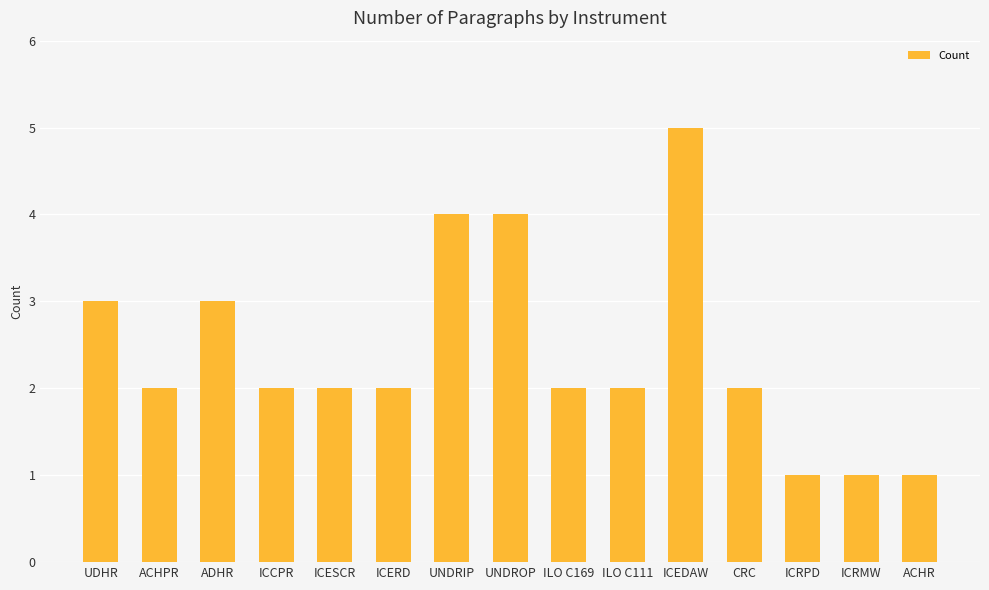

Reading left to right, what are all the values shown in this chart?

UDHR=3	ACHPR=2	ADHR=3	ICCPR=2	ICESCR=2	ICERD=2	UNDRIP=4	UNDROP=4	ILO C169=2	ILO C111=2	ICEDAW=5	CRC=2	ICRPD=1	ICRMW=1	ACHR=1